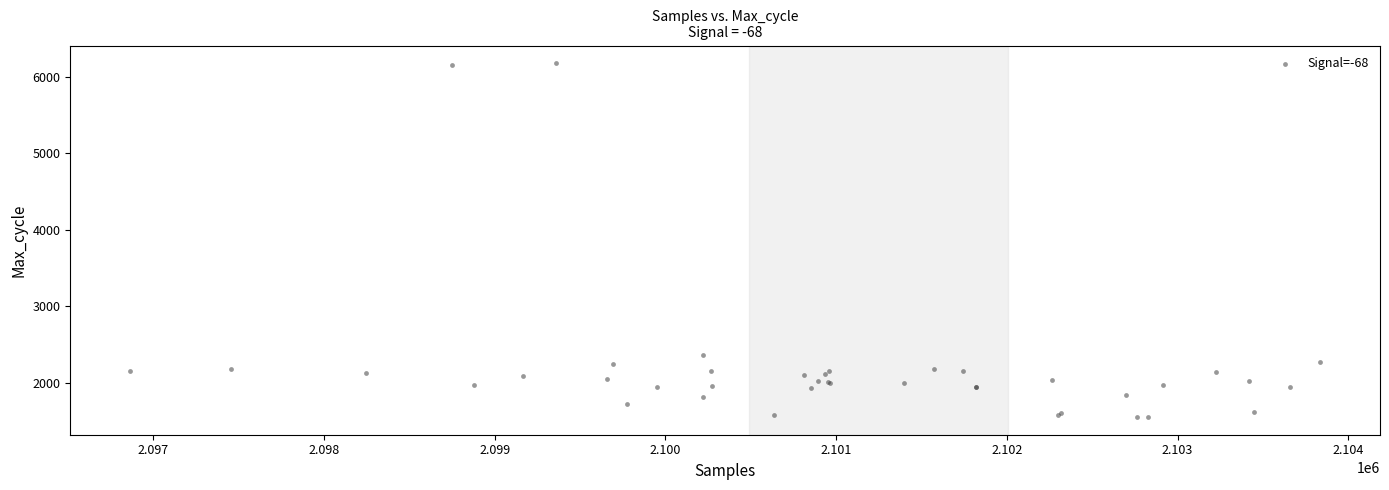

What Y value in the scatter plot is closest to 3866?

2361